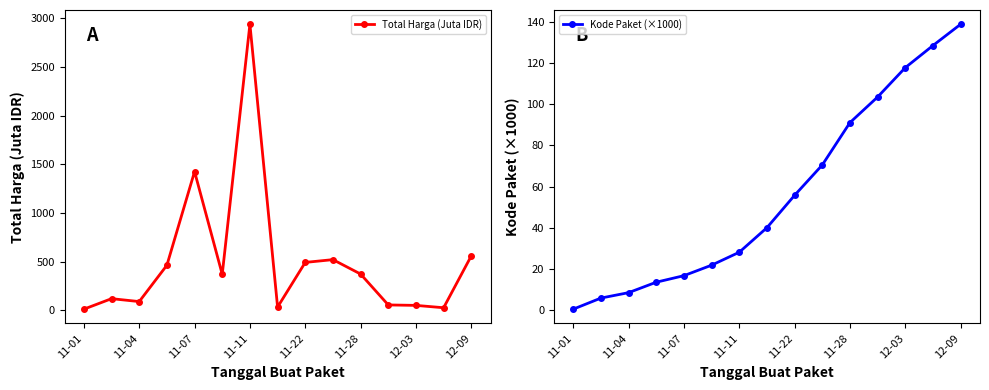

True or false: Total Harga (Juta IDR) has more than 2 interior local peaks.

True